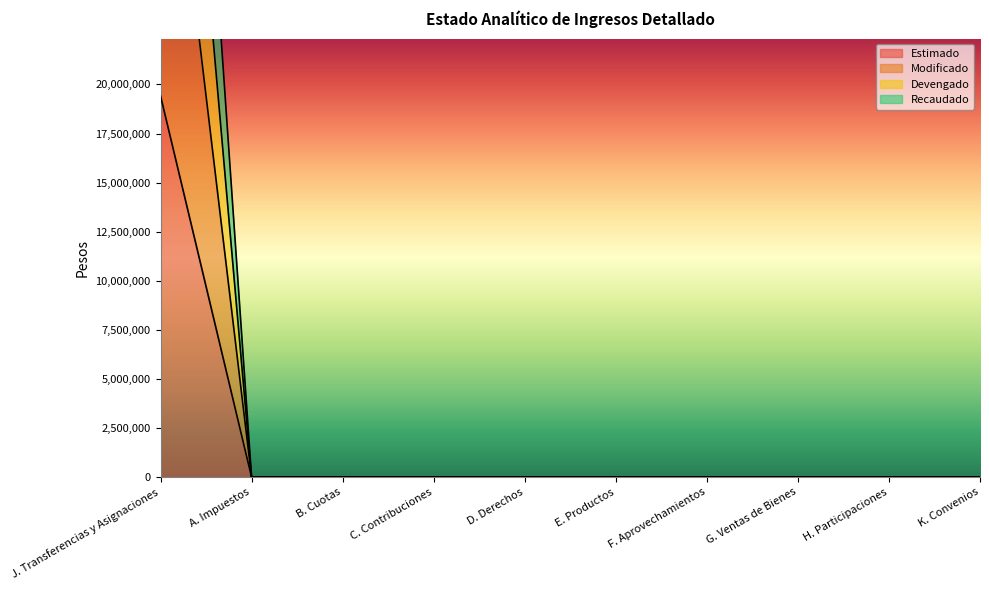

Reading right to left, list all the values displayed in this chart.

Estimado: 0	0	0	0	0	0	0	0	0	19422612
Modificado: 0	0	0	0	0	0	0	0	0	38845224
Devengado: 0	0	0	0	0	0	0	0	0	52841807
Recaudado: 0	0	0	0	0	0	0	0	0	66838390